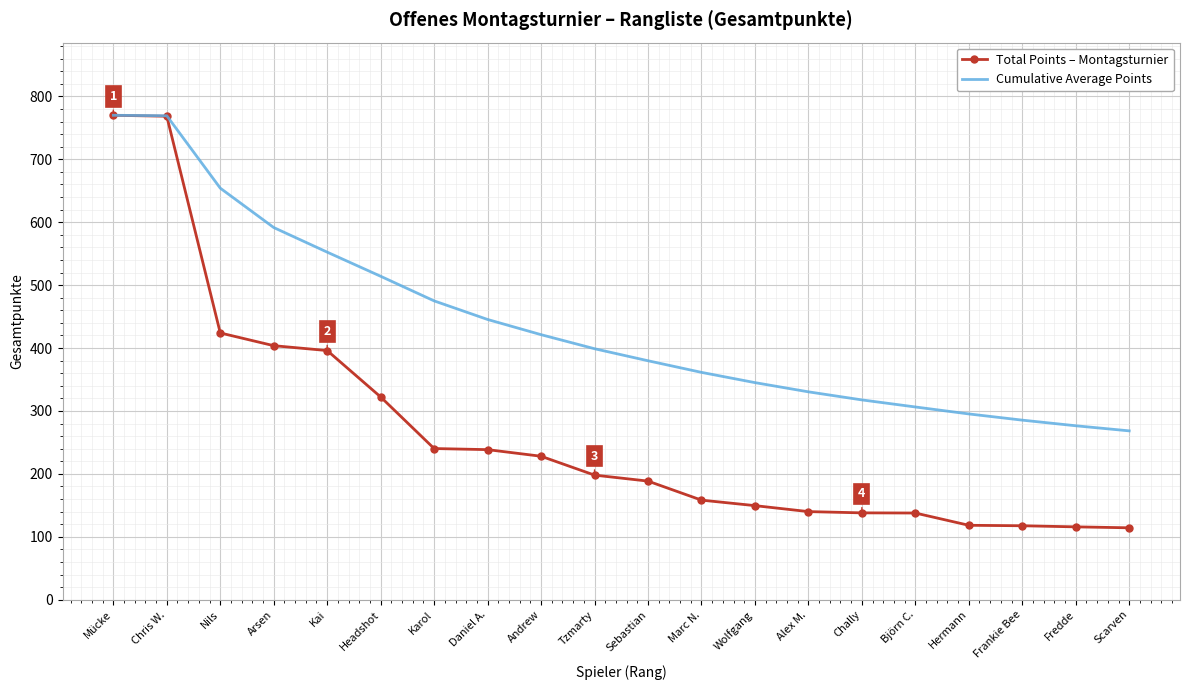

Which series has the largest range (max minus min)?

Total Points – Montagsturnier